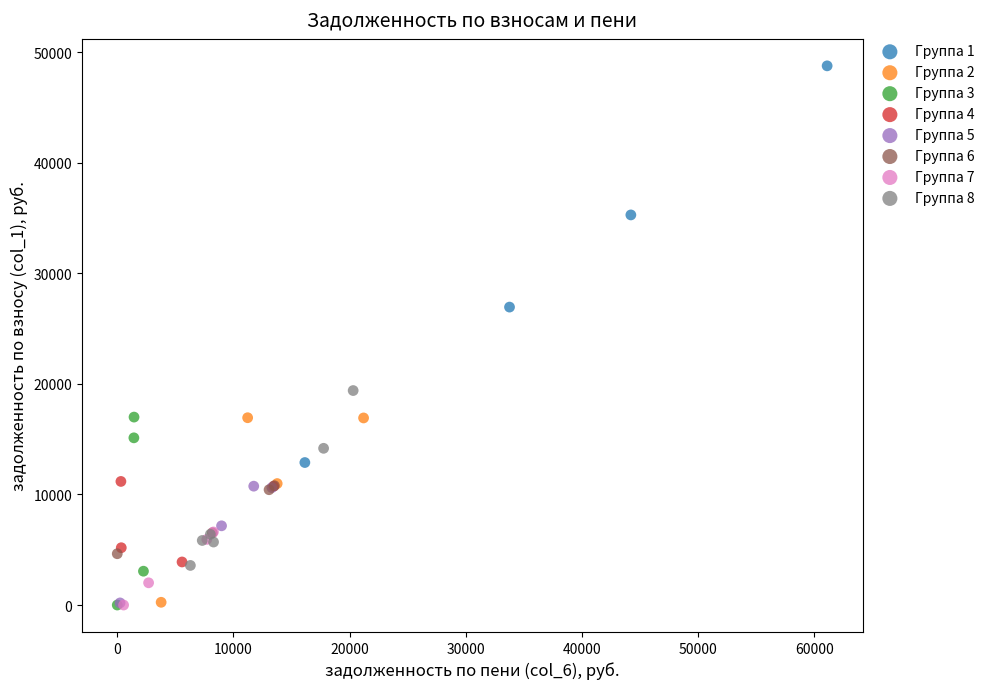

Which series has the largest Y range (max minus min)?

Группа 1